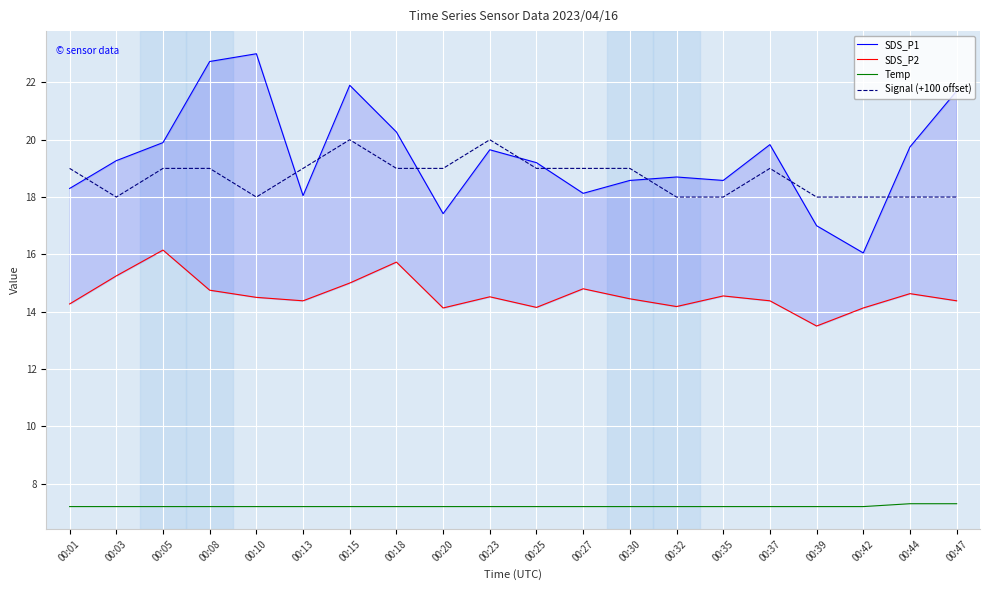

Which series has the widest spread of values?

SDS_P1